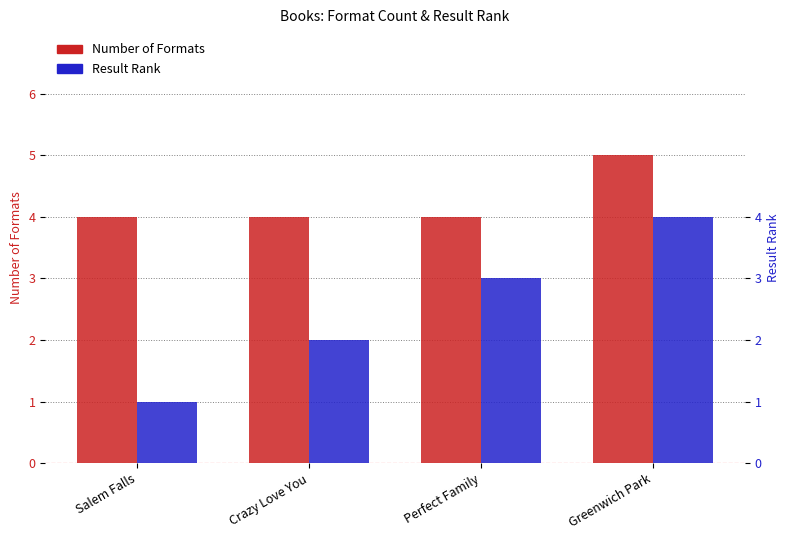

At how many categories does at least one series exceed 4?

1